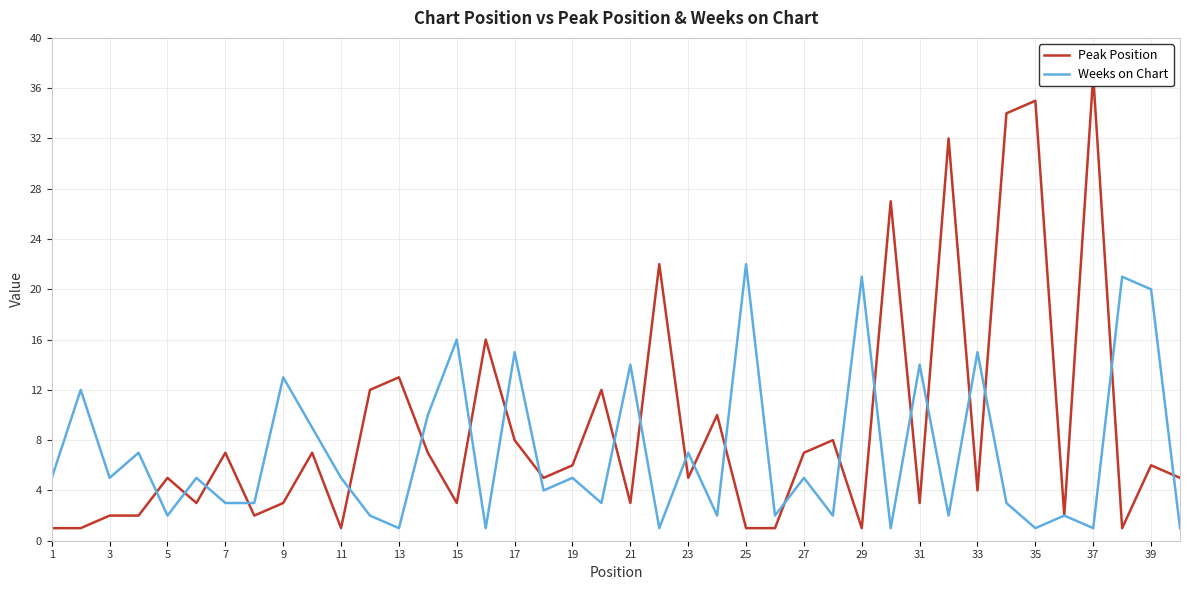

Rank the series by their average value, from lowest to highest.

Weeks on Chart, Peak Position